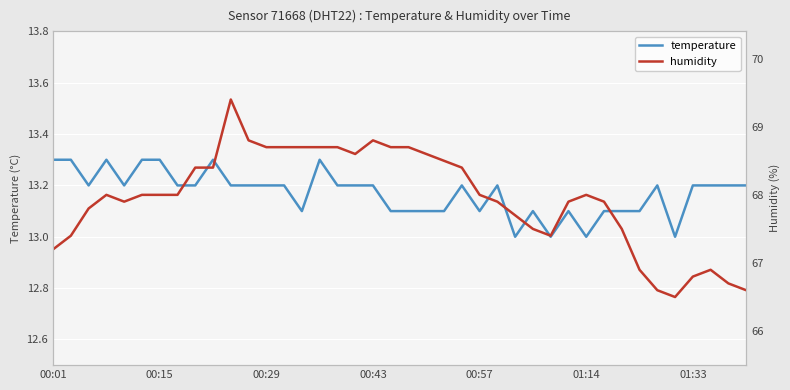

Rank the series by their maximum value, from lowest to highest.

temperature, humidity